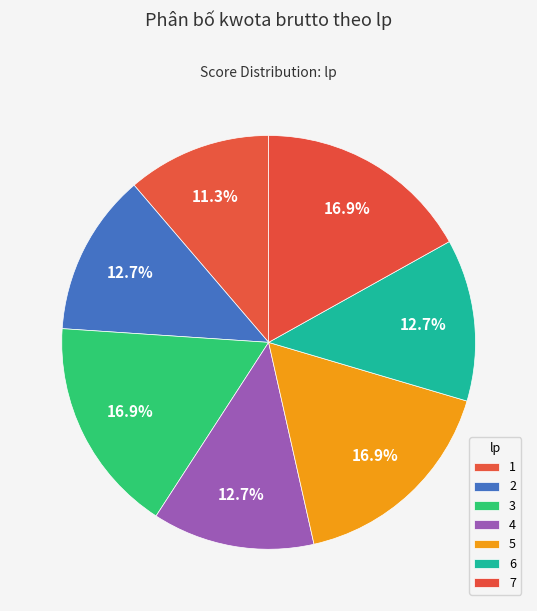

Do 2 and 1 together represent more than half of the pie?

No